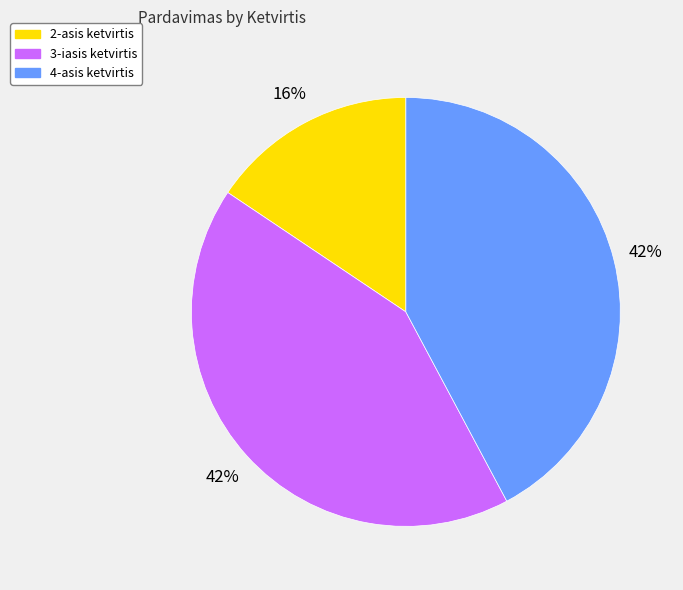

Do 2-asis ketvirtis and 4-asis ketvirtis together represent more than half of the pie?

Yes